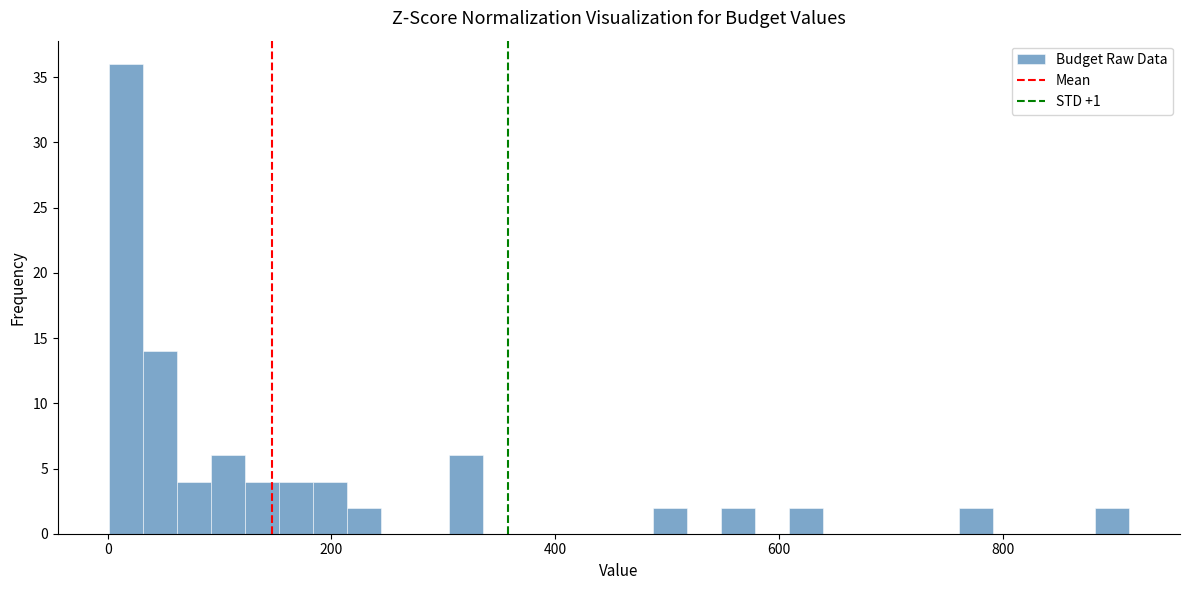

Around what value on the x-axis is the tallest bar? Give the approximate position of its centre, as read against the axis.

20